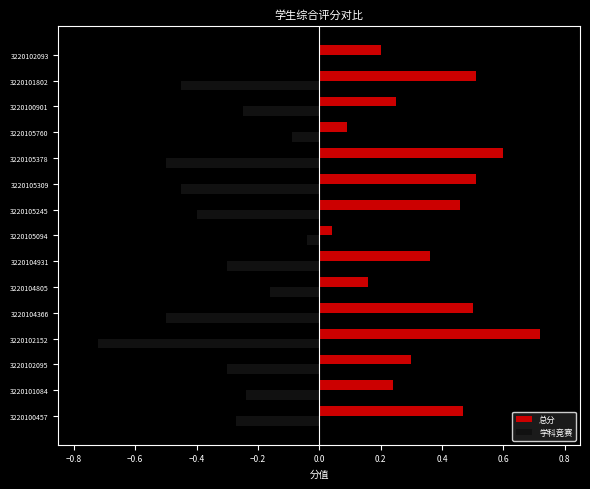

What is the sum of all 总分 values?

5.4